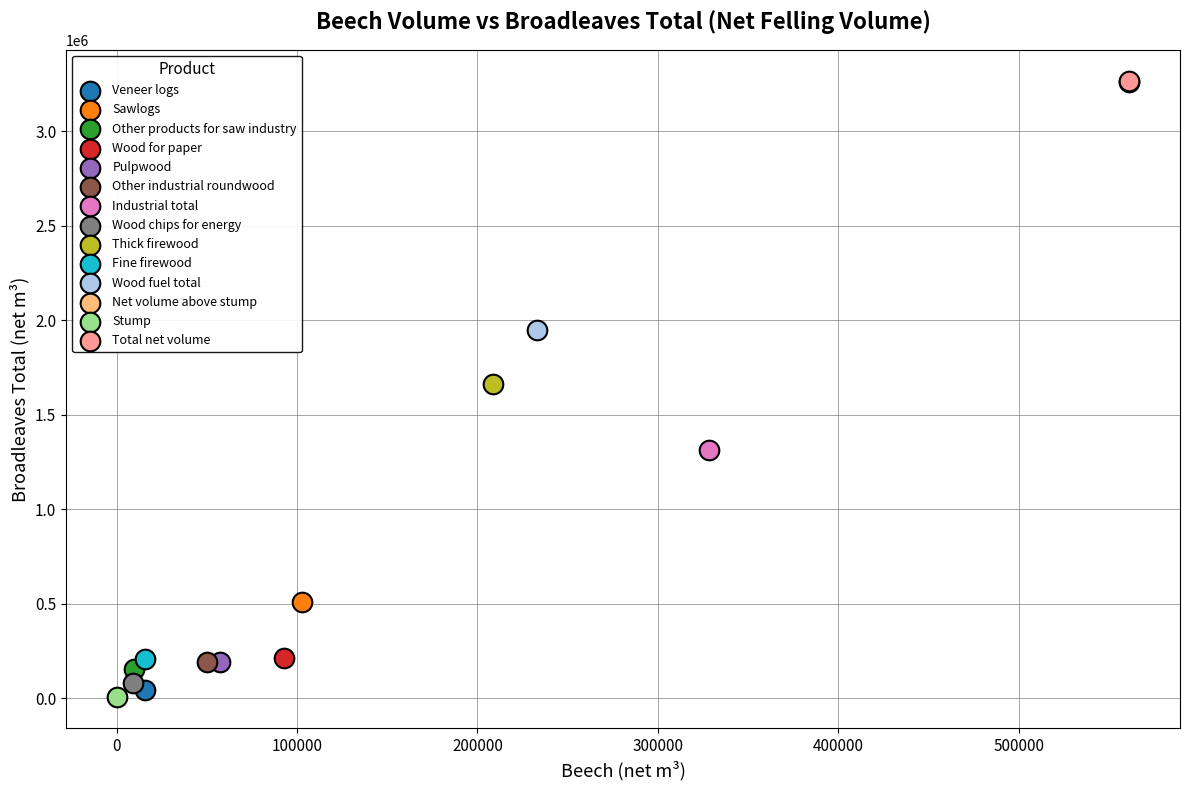

What are all the series names shown in the legend?

Veneer logs, Sawlogs, Other products for saw industry, Wood for paper, Pulpwood, Other industrial roundwood, Industrial total, Wood chips for energy, Thick firewood, Fine firewood, Wood fuel total, Net volume above stump, Stump, Total net volume